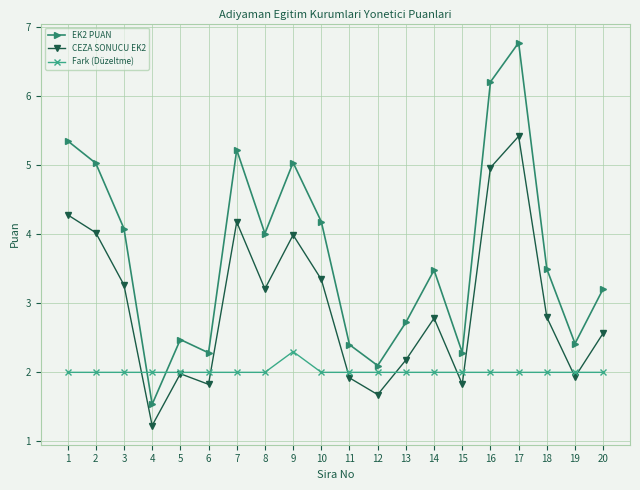

How many interior local valleys does the CEZA SONUCU EK2 series have?

6